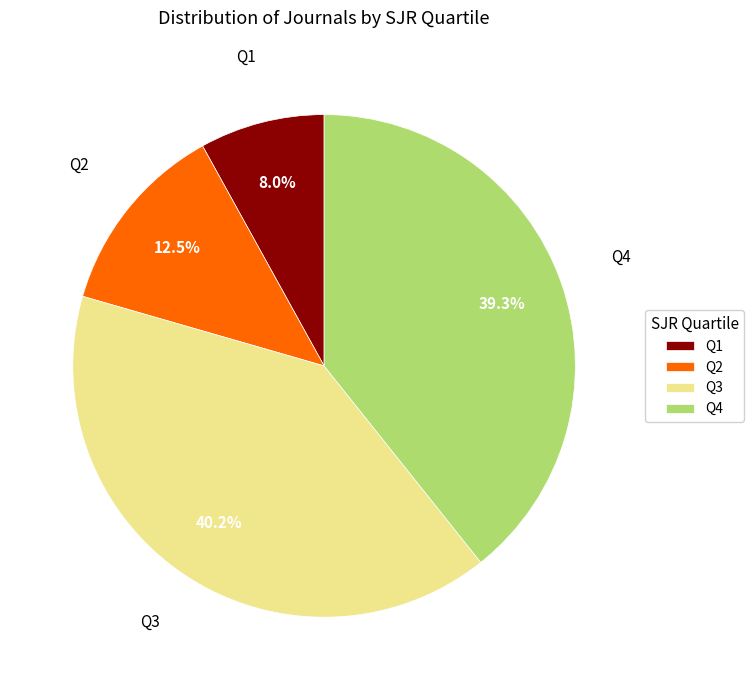

Does any single category account for the majority?

No